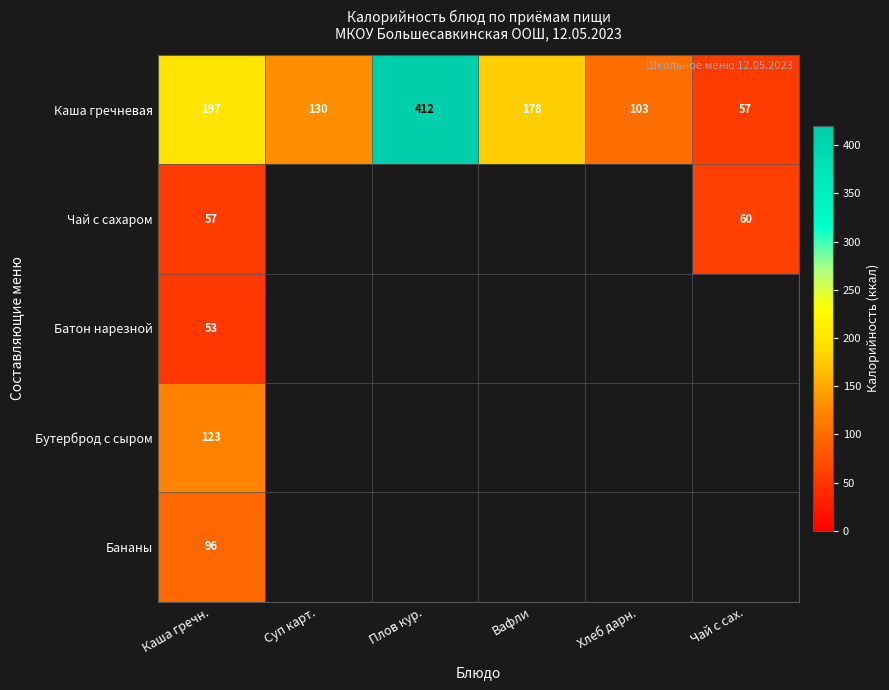

The value of Чай с сахаром at Каша гречн. is 57. True or false?

True